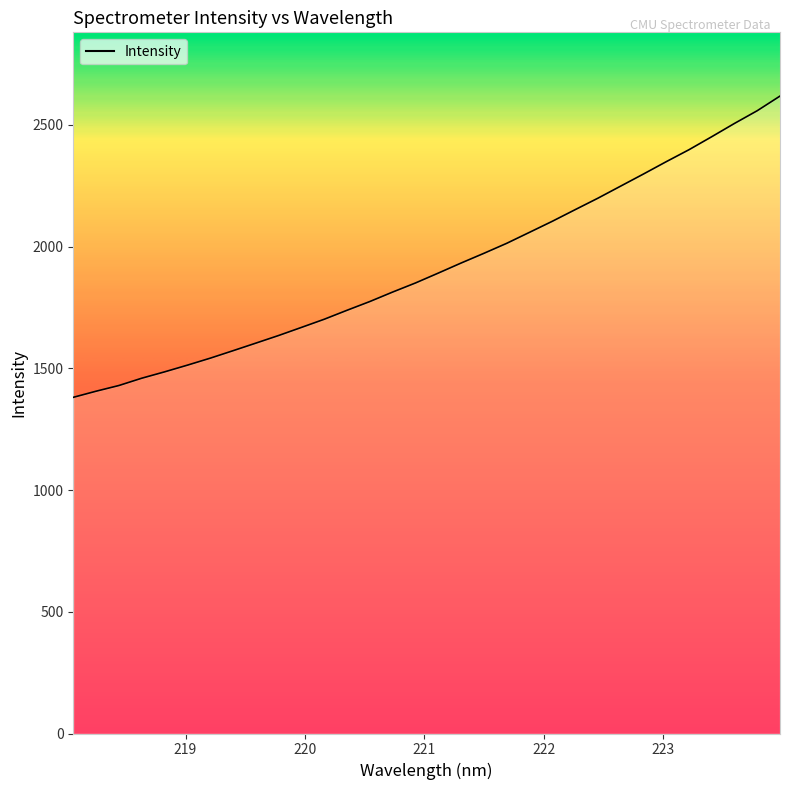

Rank the categories by value from highest to lowest.

223.9802, 223.7895, 223.5987, 223.408, 223.2172, 223.0264, 222.8355, 222.6447, 222.4538, 222.263, 222.0721, 221.8812, 221.6902, 221.4993, 221.3083, 221.1174, 220.9264, 220.7354, 220.5444, 220.3533, 220.1623, 219.9712, 219.7801, 219.589, 219.3979, 219.2067, 219.0156, 218.8244, 218.6332, 218.442, 218.2508, 218.0596